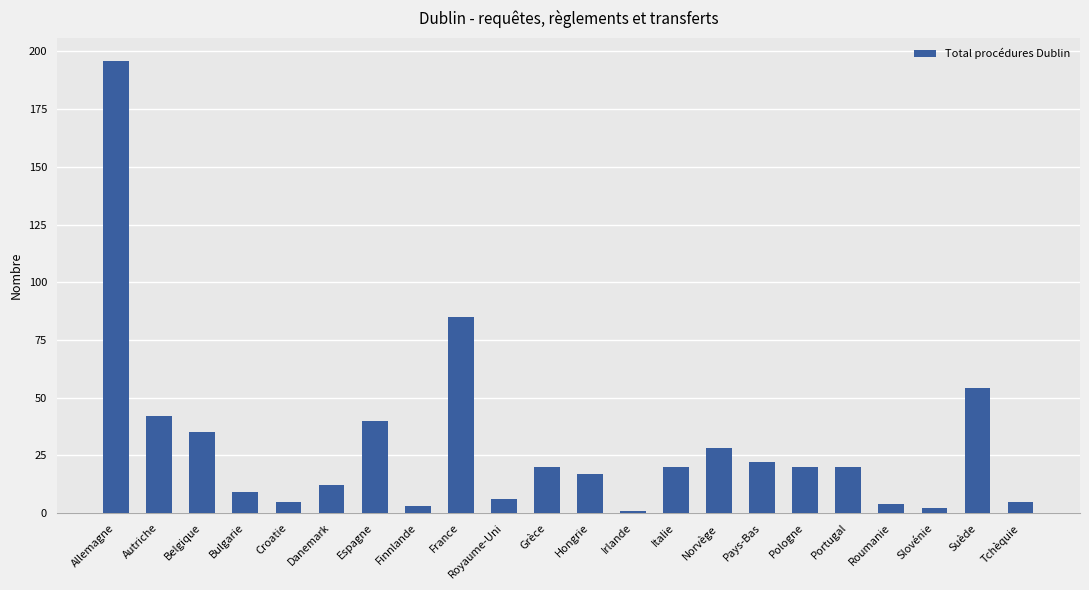

Does the chart contain stacked bars?

No